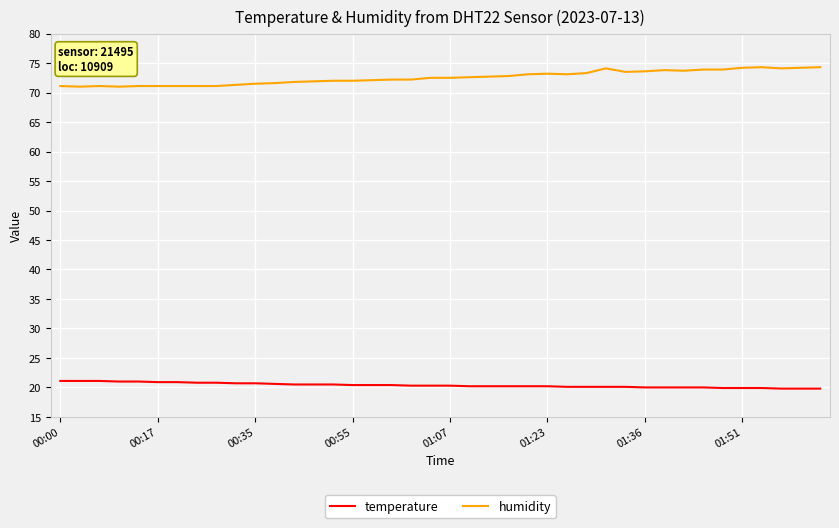

Which series has the largest total across all categories?

humidity